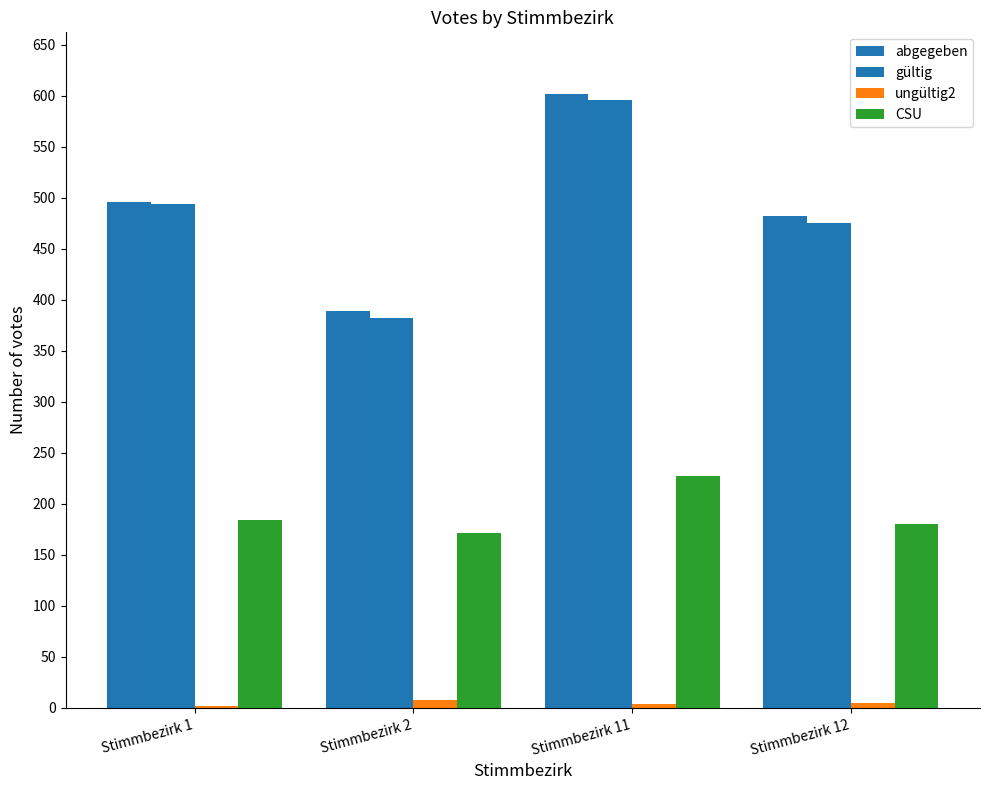

What is the total value across all series at Stimmbezirk 1?

1176